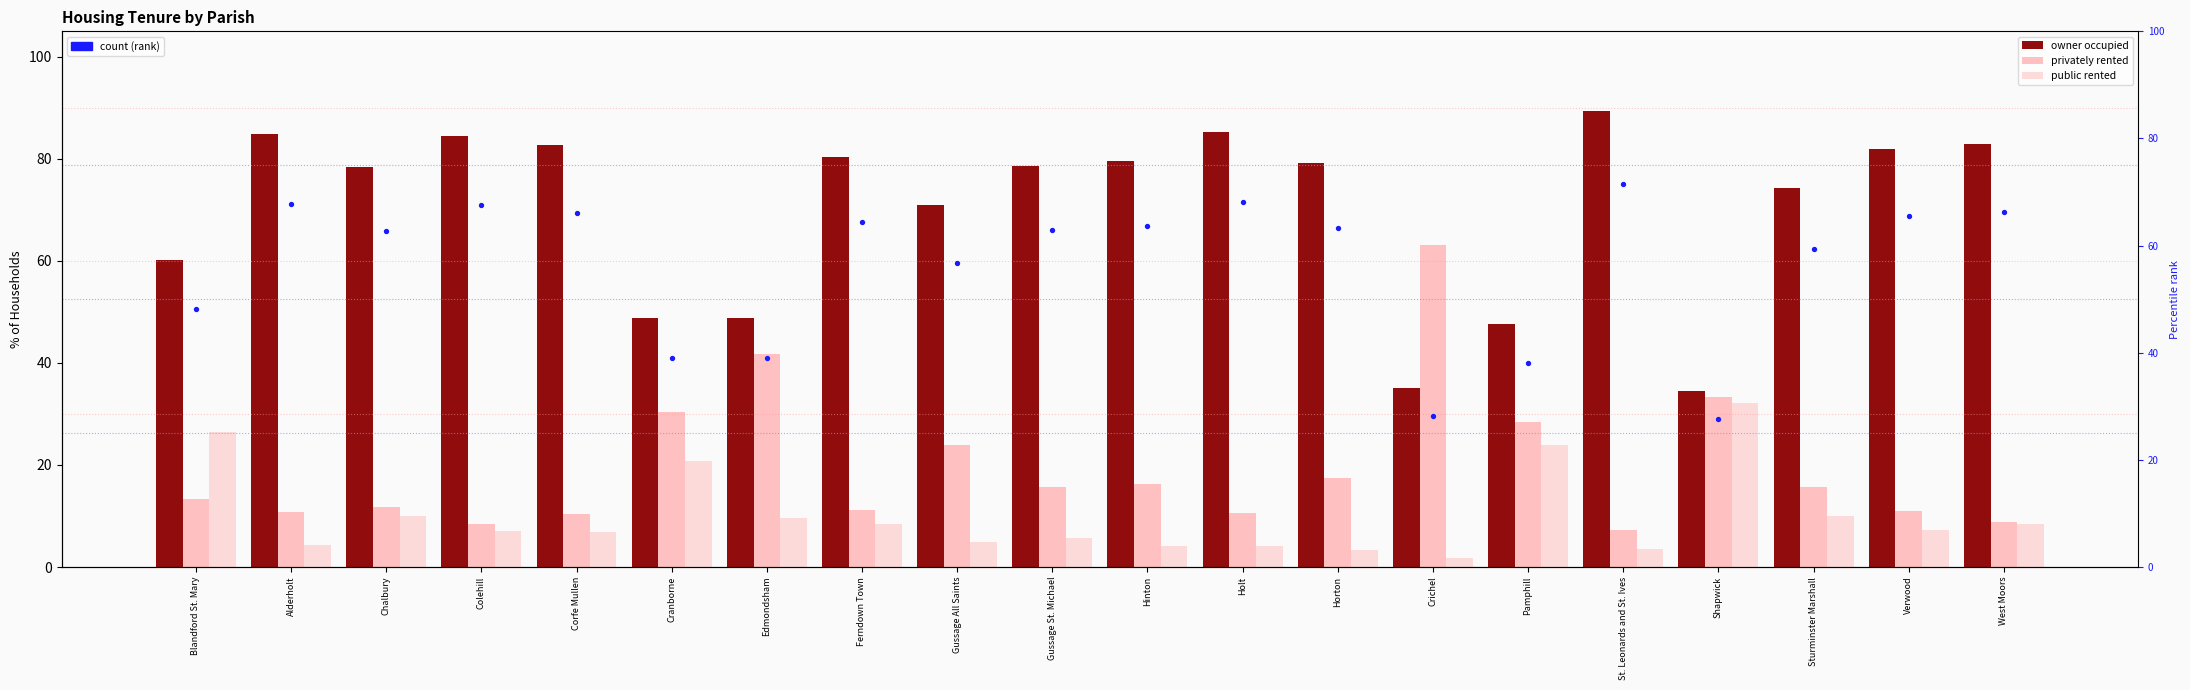

At how many categories does at least one series exceed 32?

20